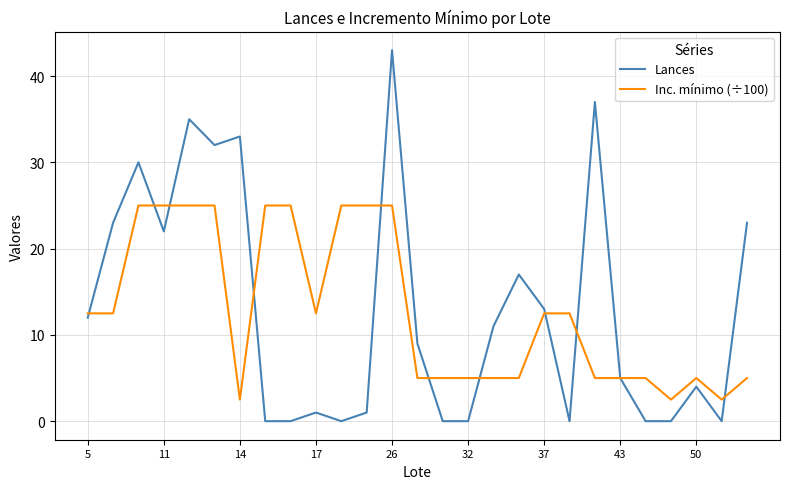

Which series has the widest spread of values?

Lances